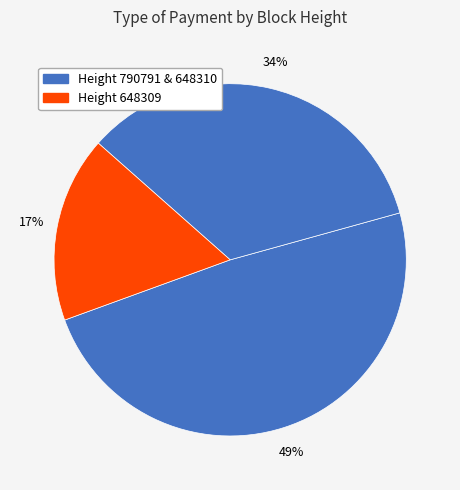

How many segments does this pie chart have?

3